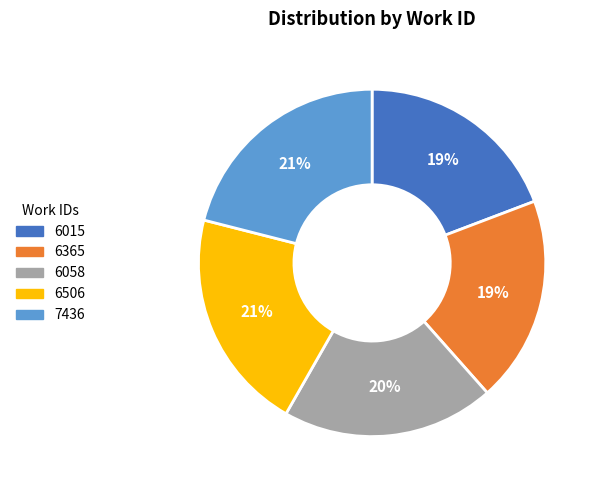

Do 6015 and 6506 together represent more than half of the pie?

No